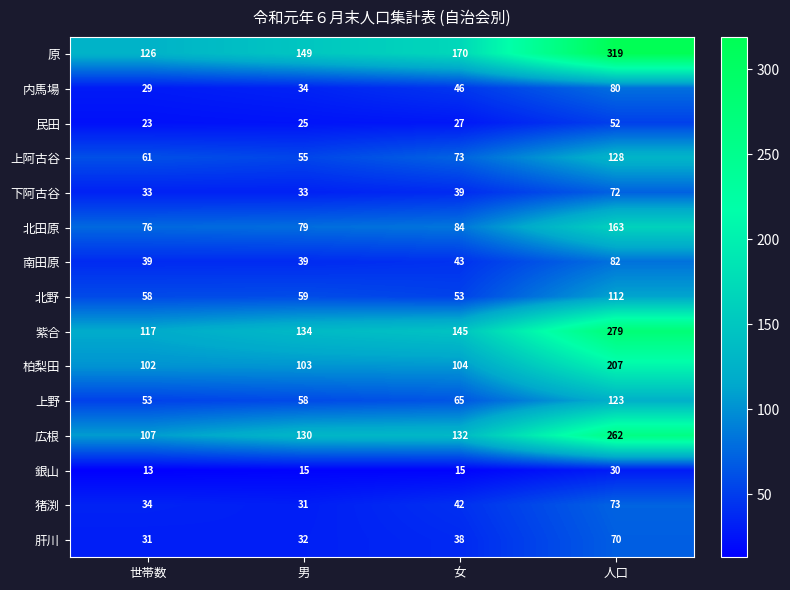

At which label is 上野 closest to 88?

女